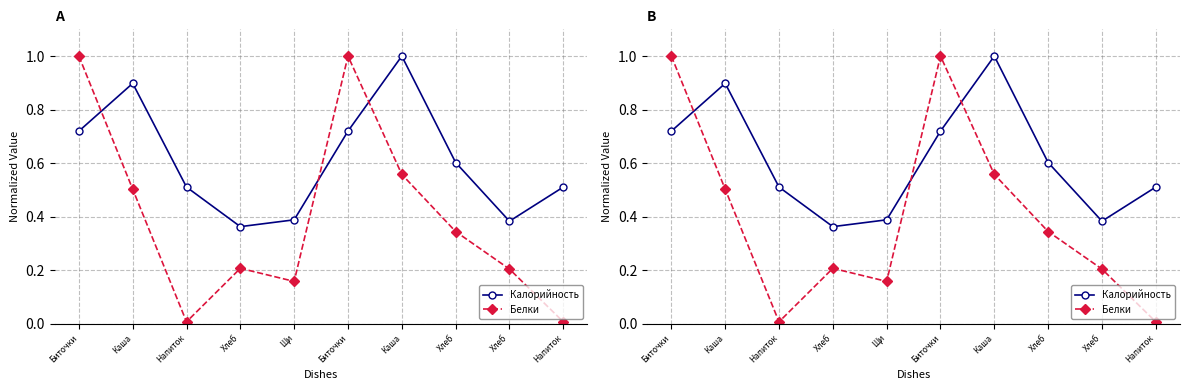

What is the label of the 8th point from the left?

Хлеб